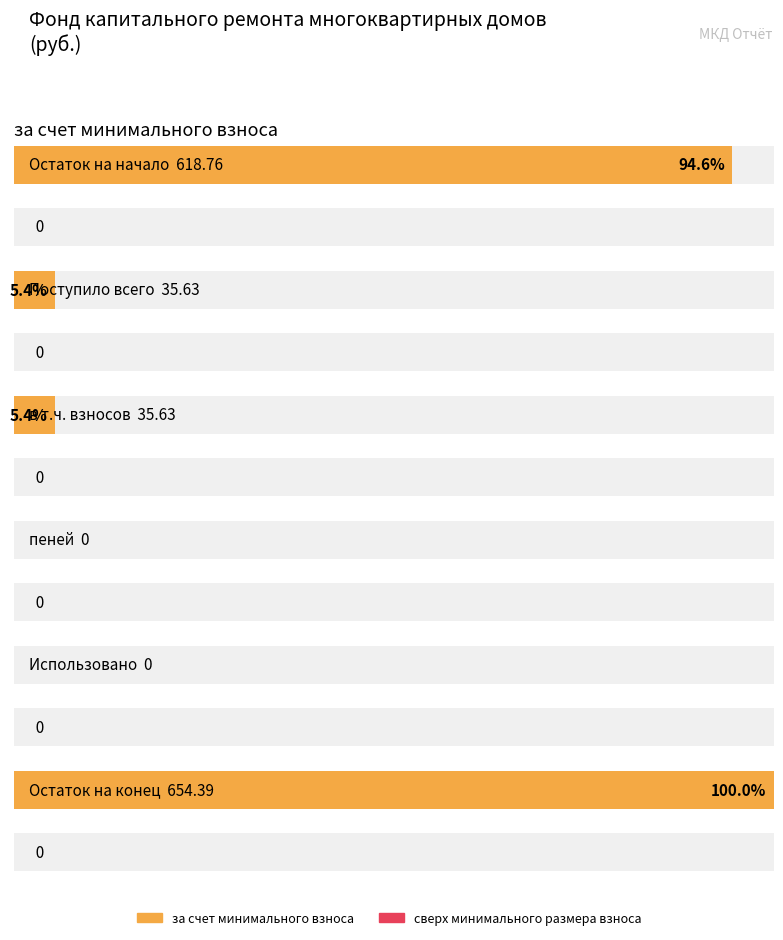

Where does the за счет минимального взноса series first go above 35?

Остаток на начало